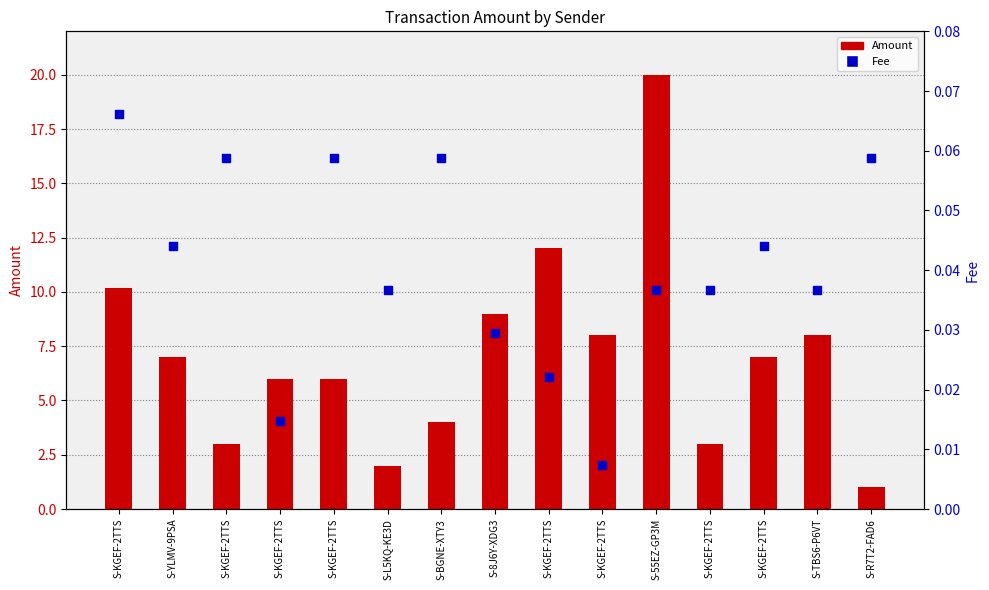

Which series has the largest Y range (max minus min)?

Amount